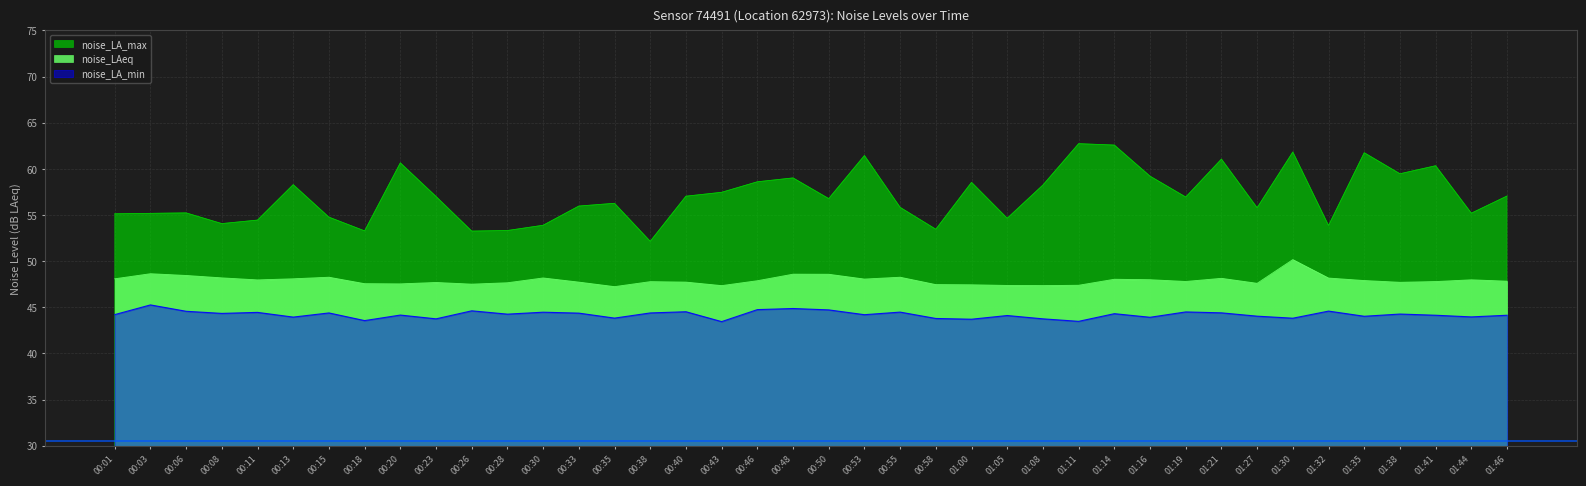

True or false: noise_LA_max and noise_LA_min intersect in this chart.

False